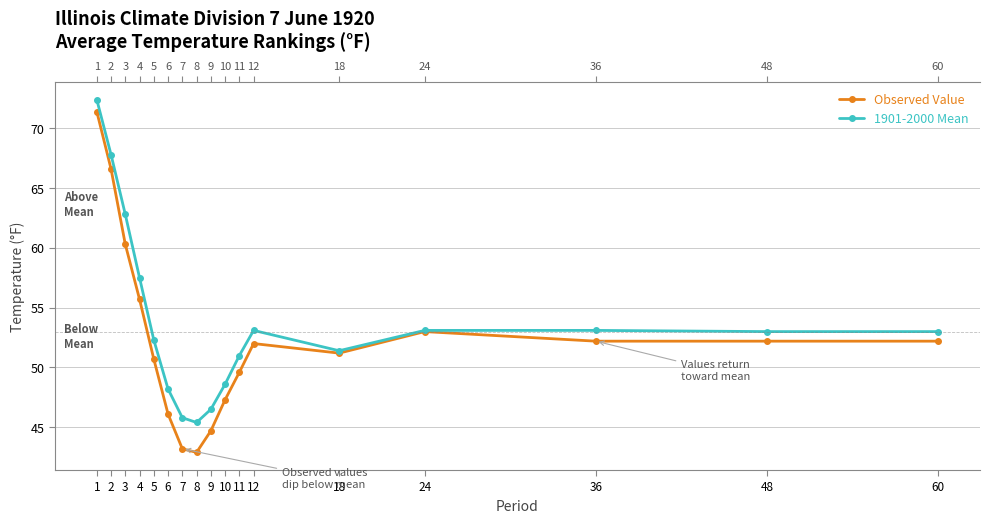

True or false: 1901-2000 Mean and Observed Value intersect in this chart.

False